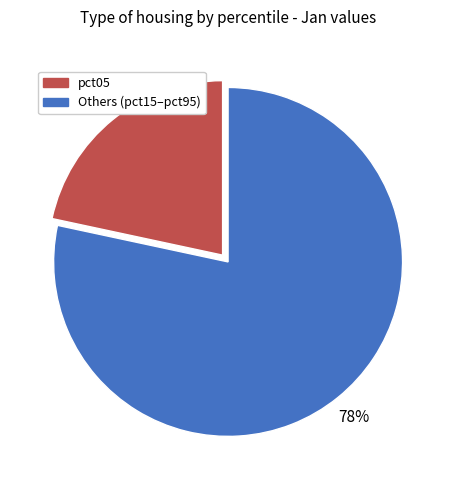

To the nearest percent, what is the average slice percentage?

50%